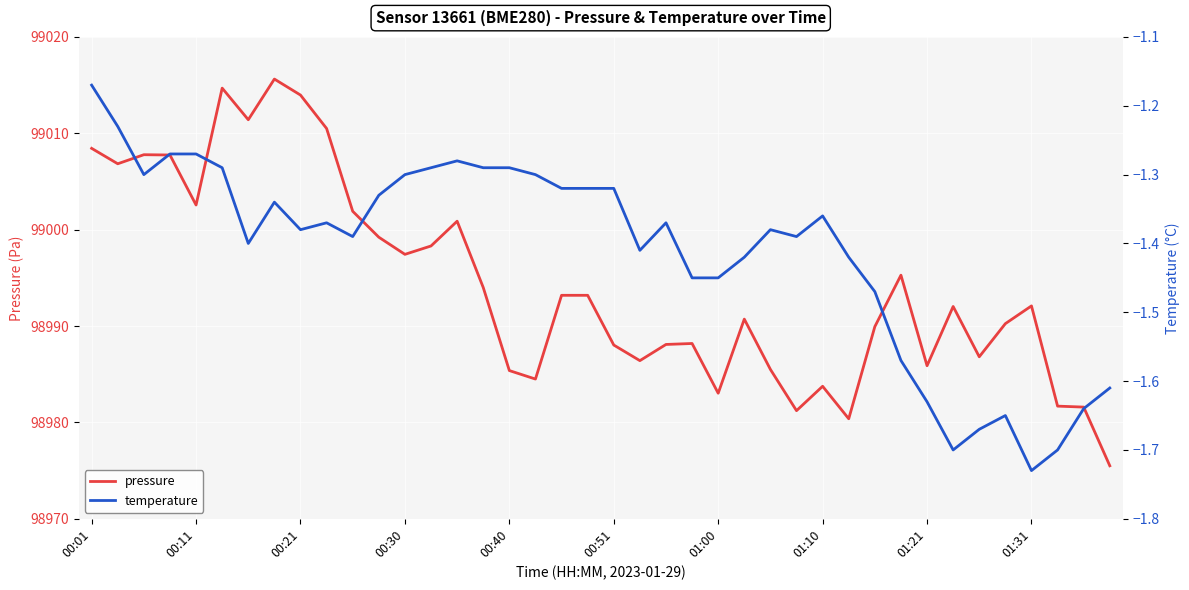

Read the temperature value at 19.

-1.3